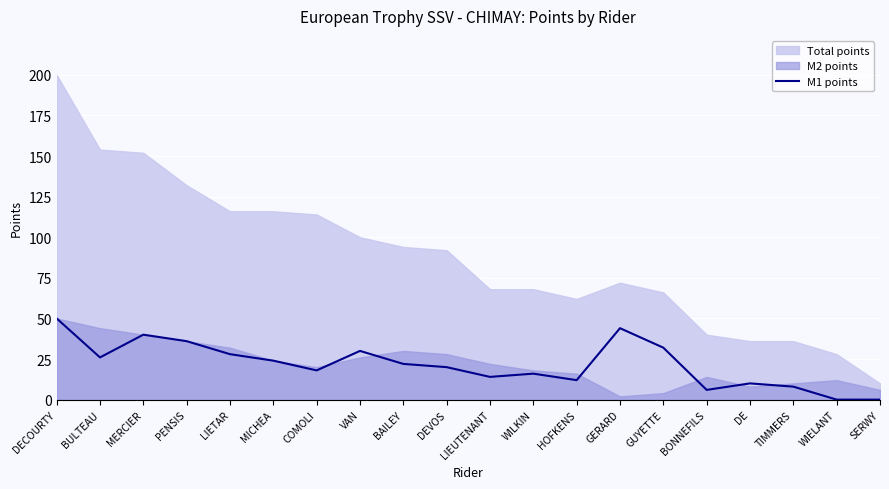

How many values exceed 22?

9